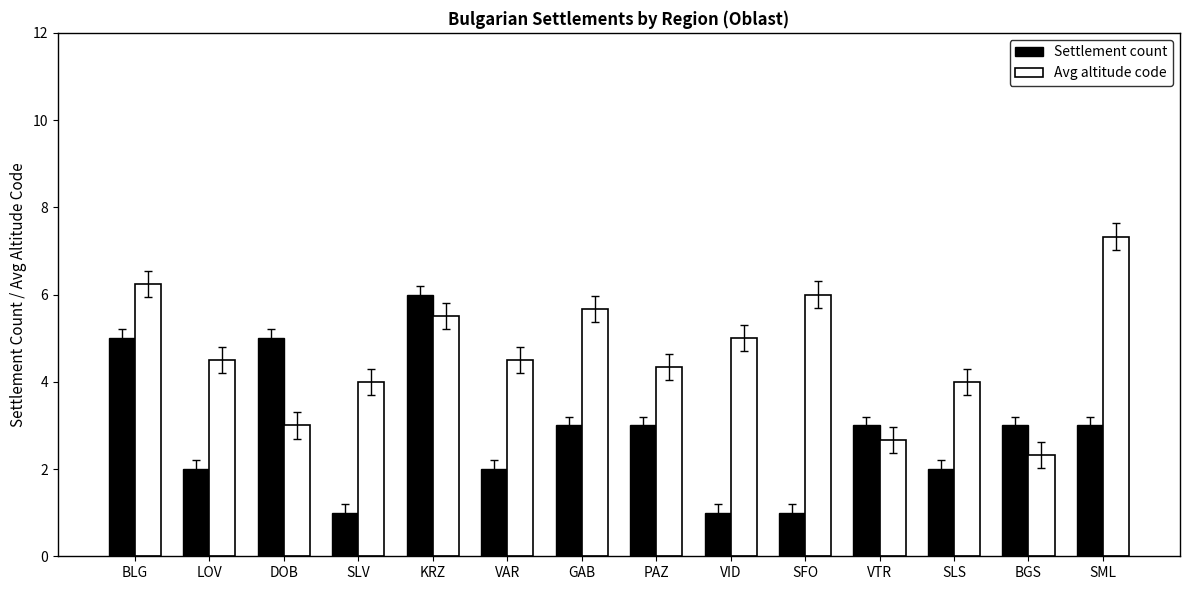

What is the label of the 7th bar from the right?

PAZ